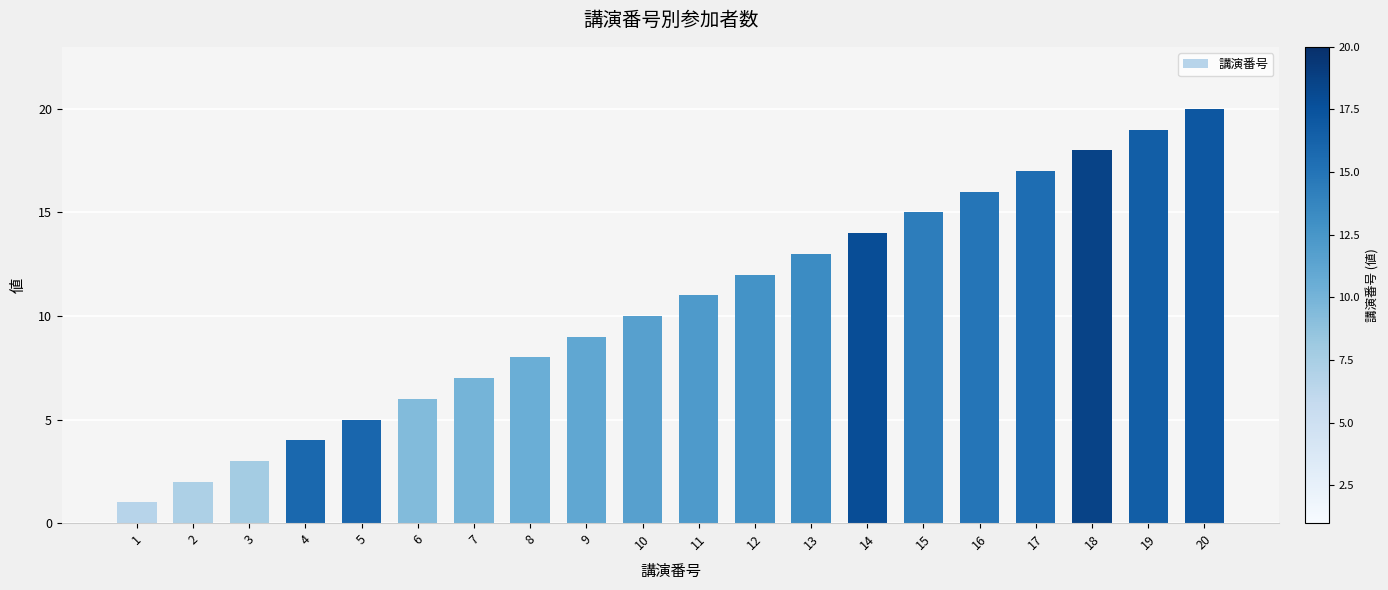

The chart shows a value of 32 at 19. True or false?

False